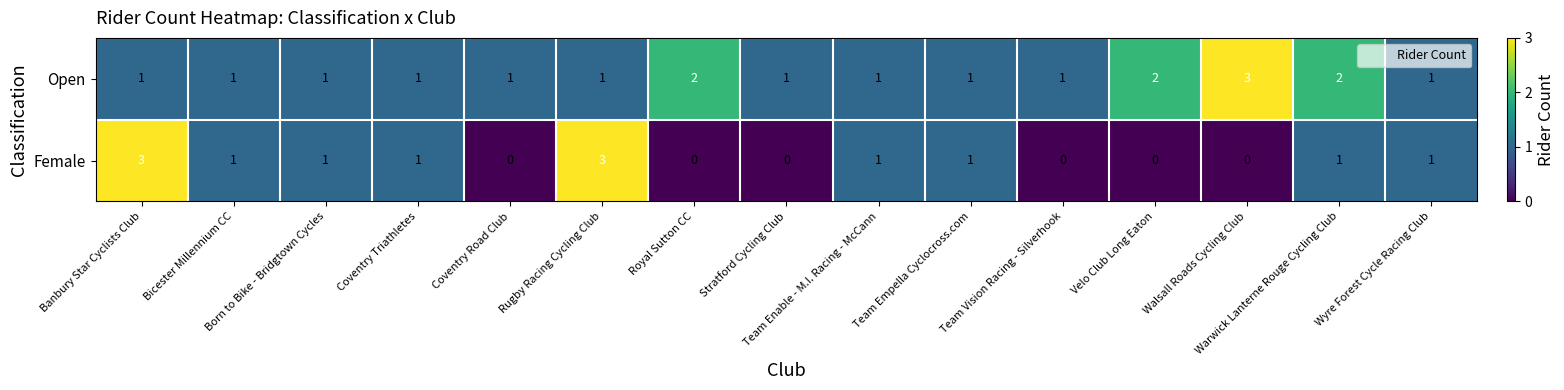

Which series has the widest spread of values?

Female